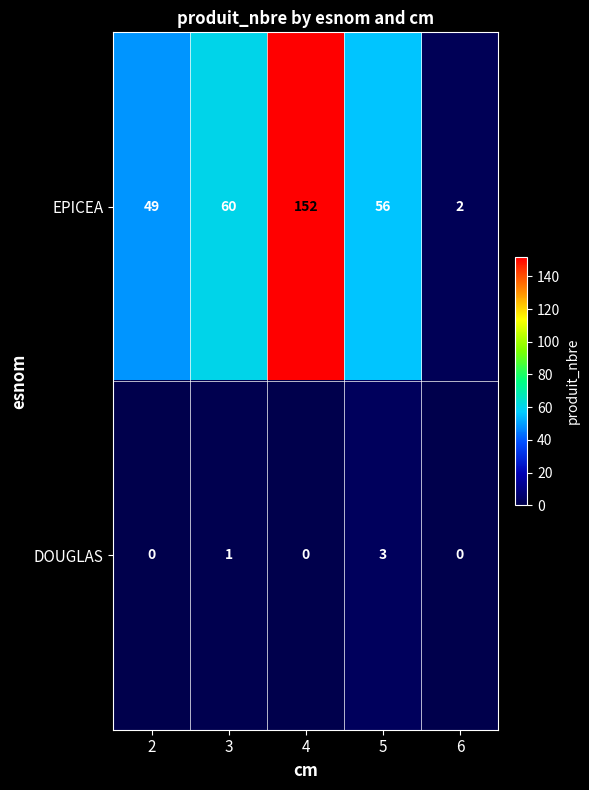

The EPICEA series shows 227 at 4. True or false?

False